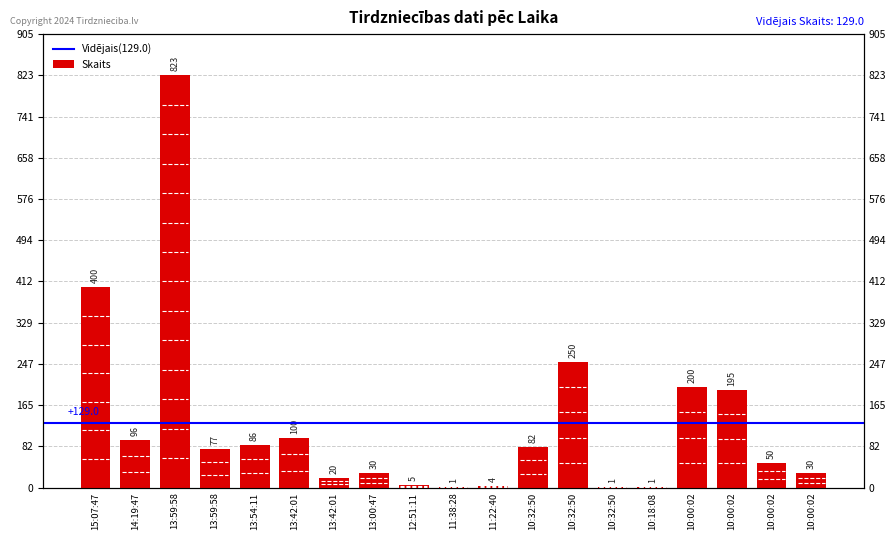

Which category has the lowest value across all series?

11:38:28